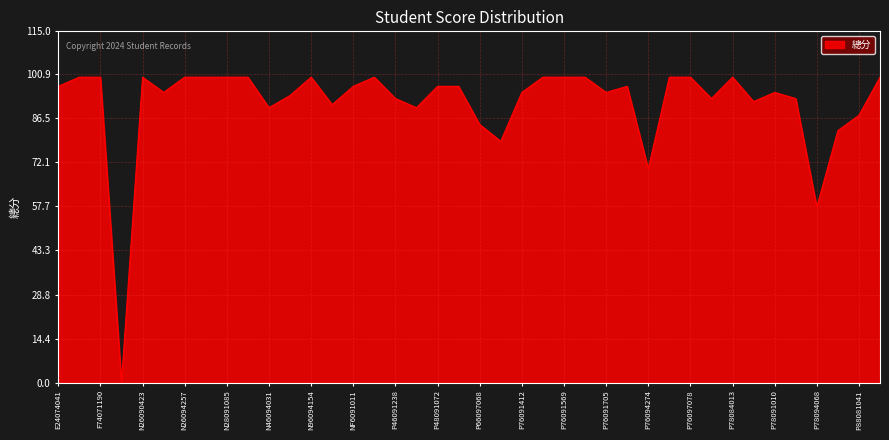

What is the greatest value displayed?

100.0